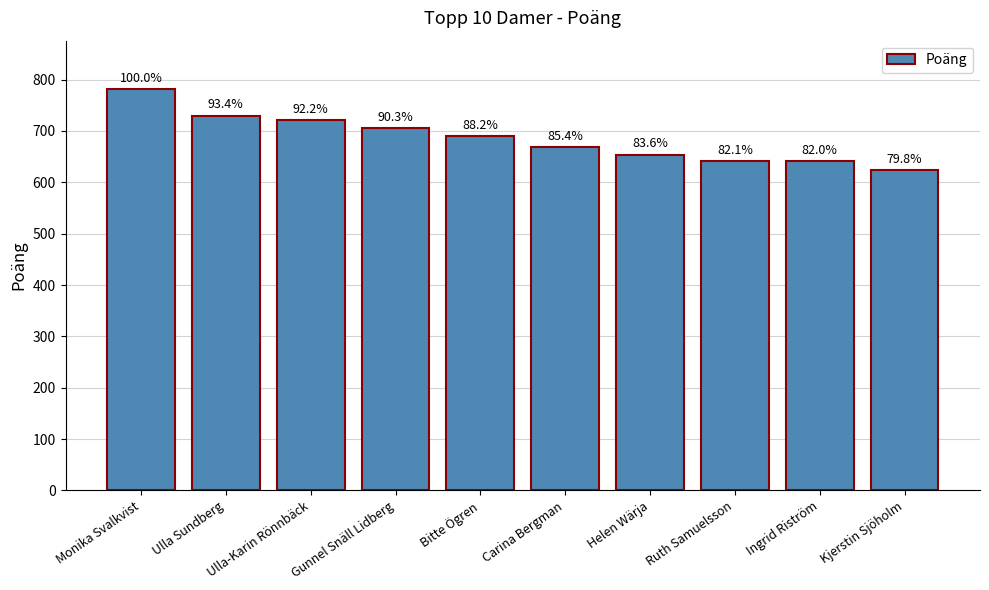

The chart shows a value of 654 at Helen Wärja. True or false?

True